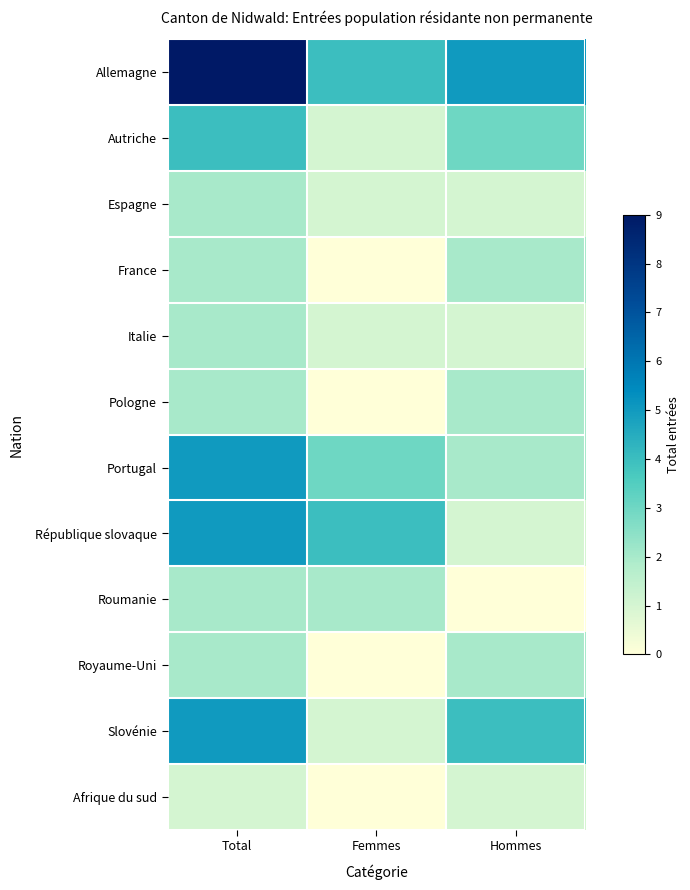

Which has a higher value, Total or Femmes?

Total